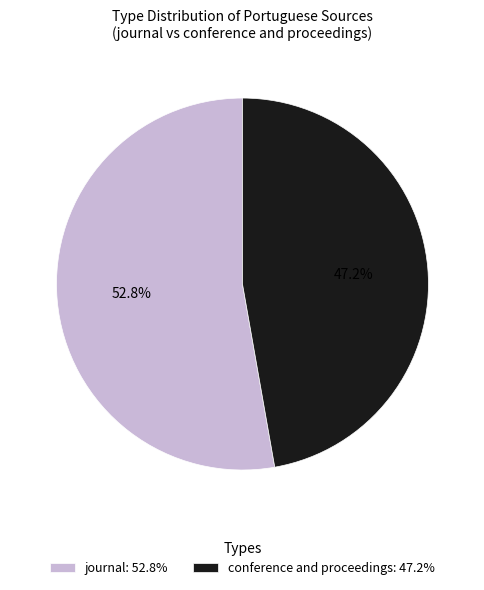

To the nearest percent, what is the combined percentage of conference and proceedings and journal?

100%